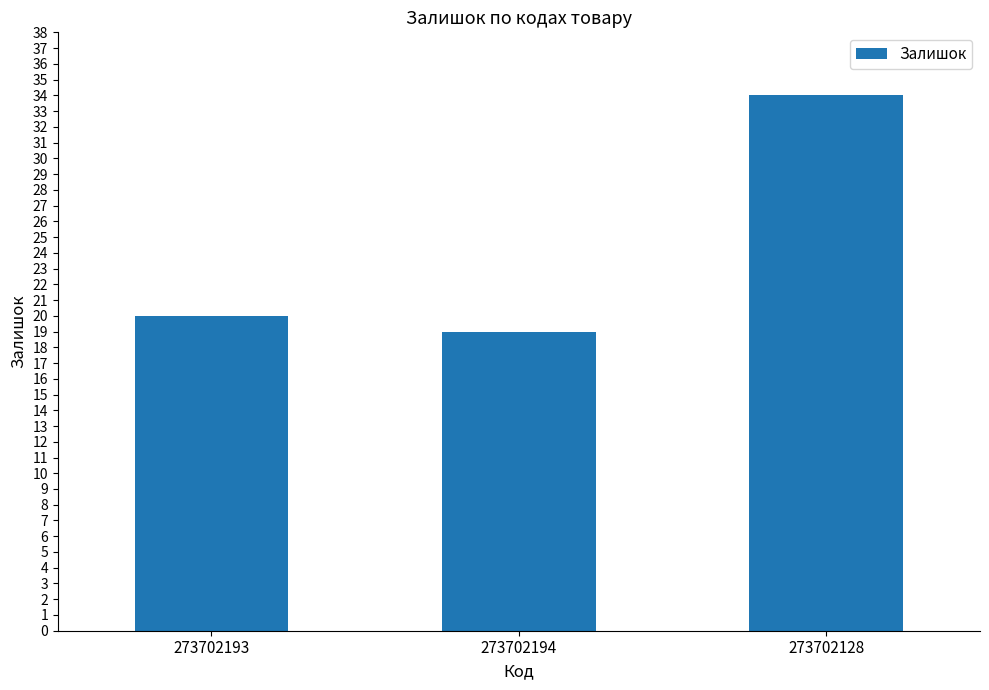

What is the difference between the maximum and minimum values?

15